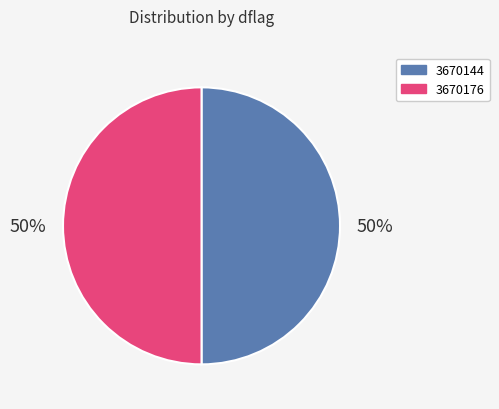

Do 3670144 and 3670176 together represent more than half of the pie?

Yes